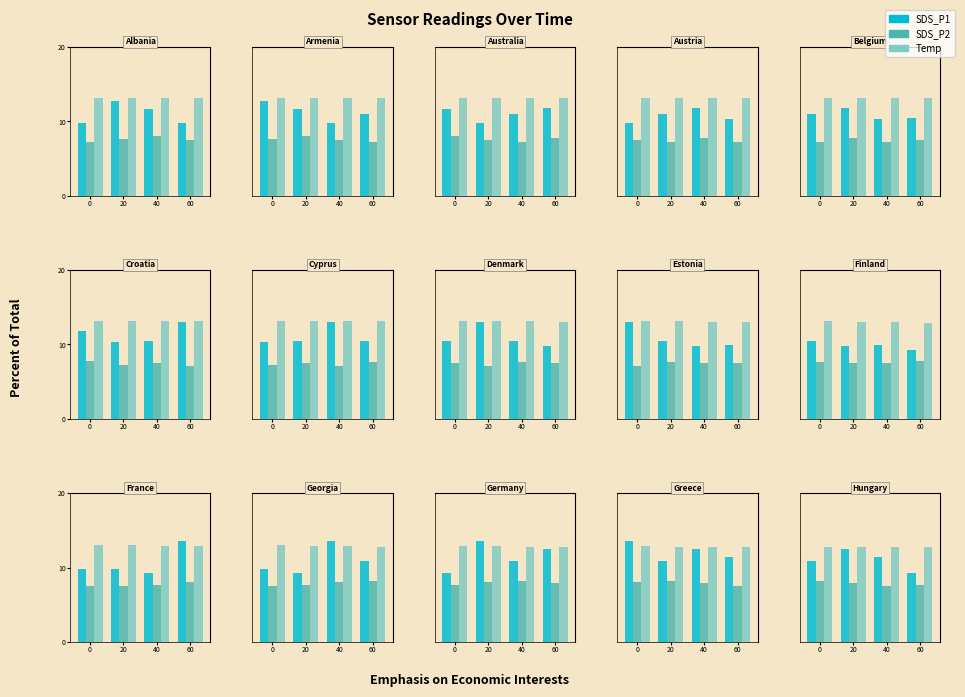

What are all the series names shown in the legend?

SDS_P1, SDS_P2, Temp